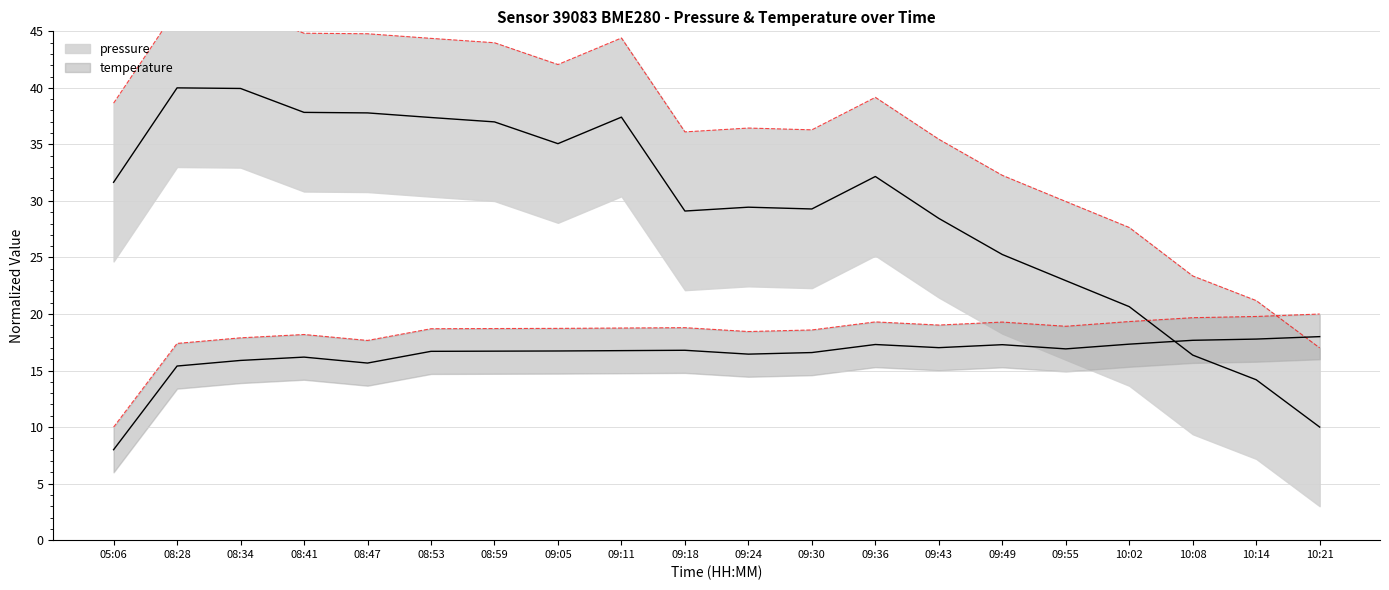

How many lines are shown in the chart?

2